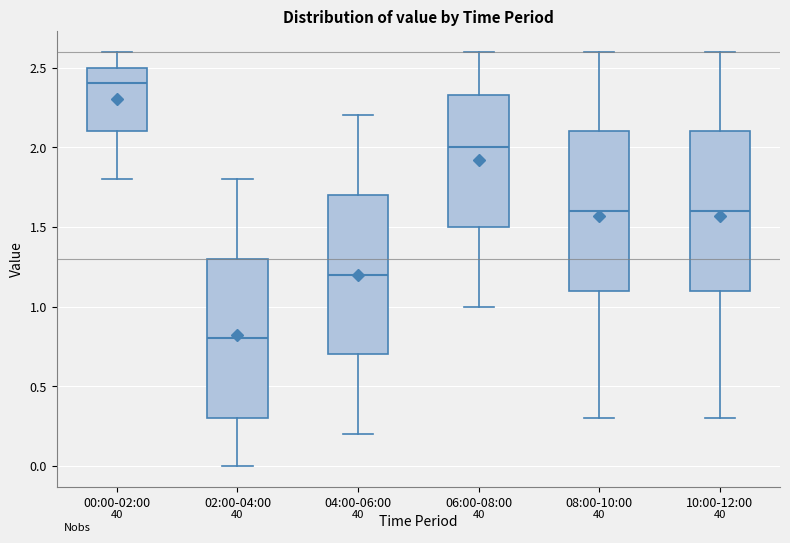

Reading left to right, transcribe this box plot: for each box, give where its median line is, the range the box spans, and where its two whiskers end, as read against the y-axis. The values are not printed on the chart, so give them approximately, as read against the axis.

00:00-02:00: median 2.40, box 2.10 to 2.50, whiskers 1.80 to 2.60
02:00-04:00: median 0.80, box 0.30 to 1.30, whiskers 0.00 to 1.80
04:00-06:00: median 1.20, box 0.70 to 1.70, whiskers 0.20 to 2.20
06:00-08:00: median 2.00, box 1.50 to 2.35, whiskers 1.00 to 2.60
08:00-10:00: median 1.60, box 1.10 to 2.10, whiskers 0.30 to 2.60
10:00-12:00: median 1.60, box 1.10 to 2.10, whiskers 0.30 to 2.60